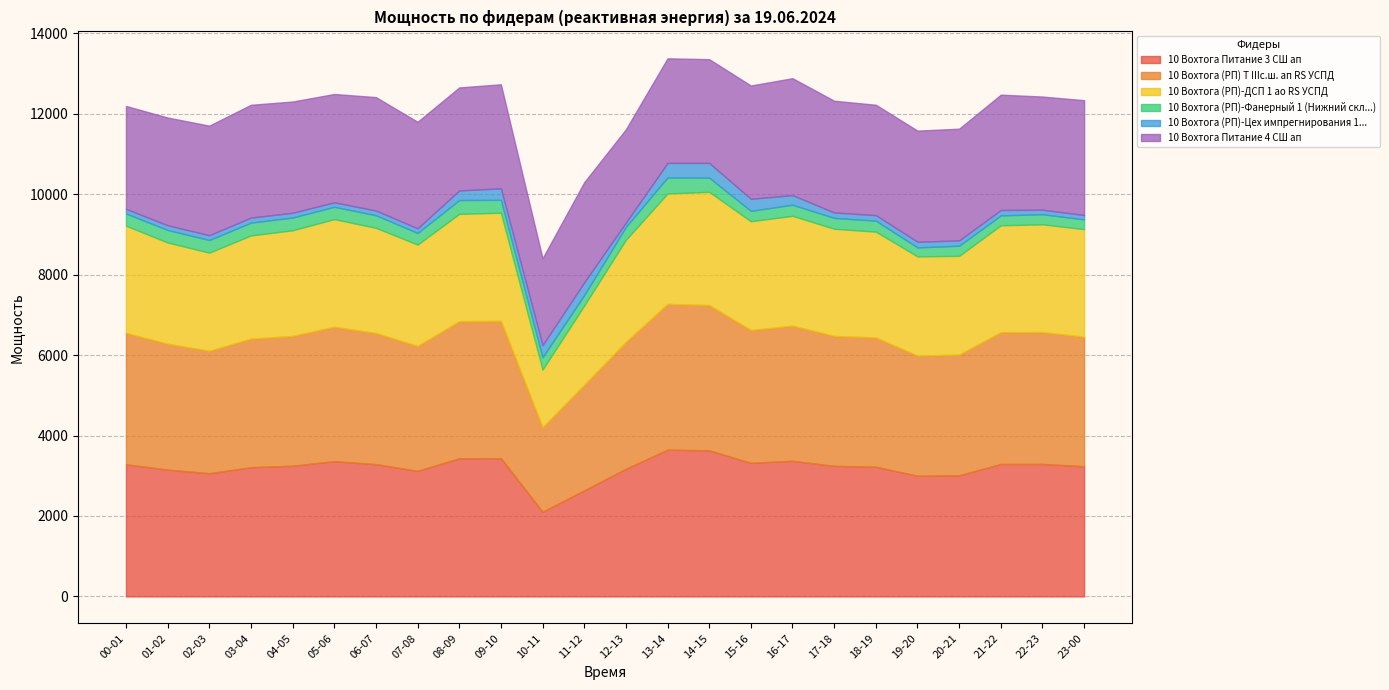

Where does the 10 Вохтога Питание 3 СШ ап series first go above 3249?

00-01